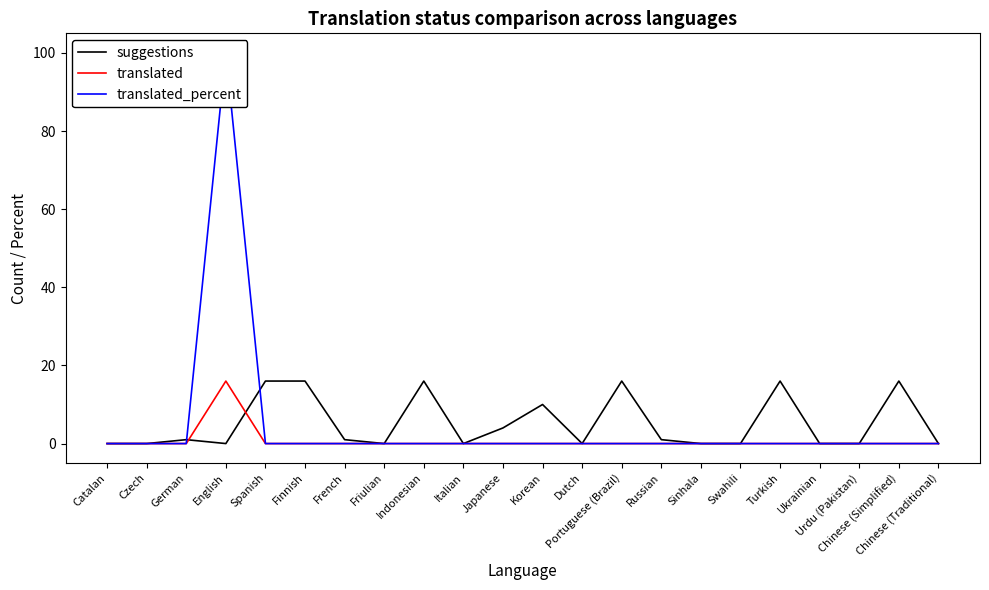

What are all the series names shown in the legend?

suggestions, translated, translated_percent